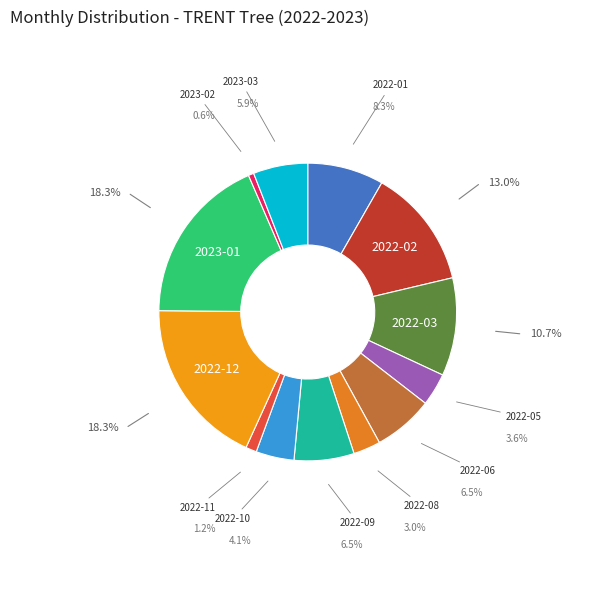

What is the ratio of the value at 2023-01 to the value at 2022-05?

5.2